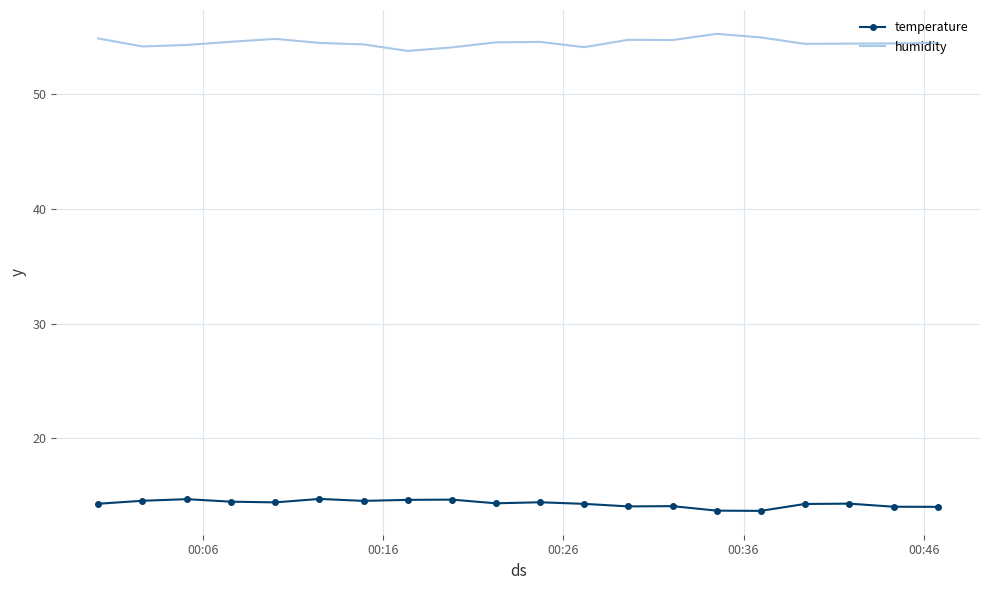

What is the minimum value for humidity?

53.8